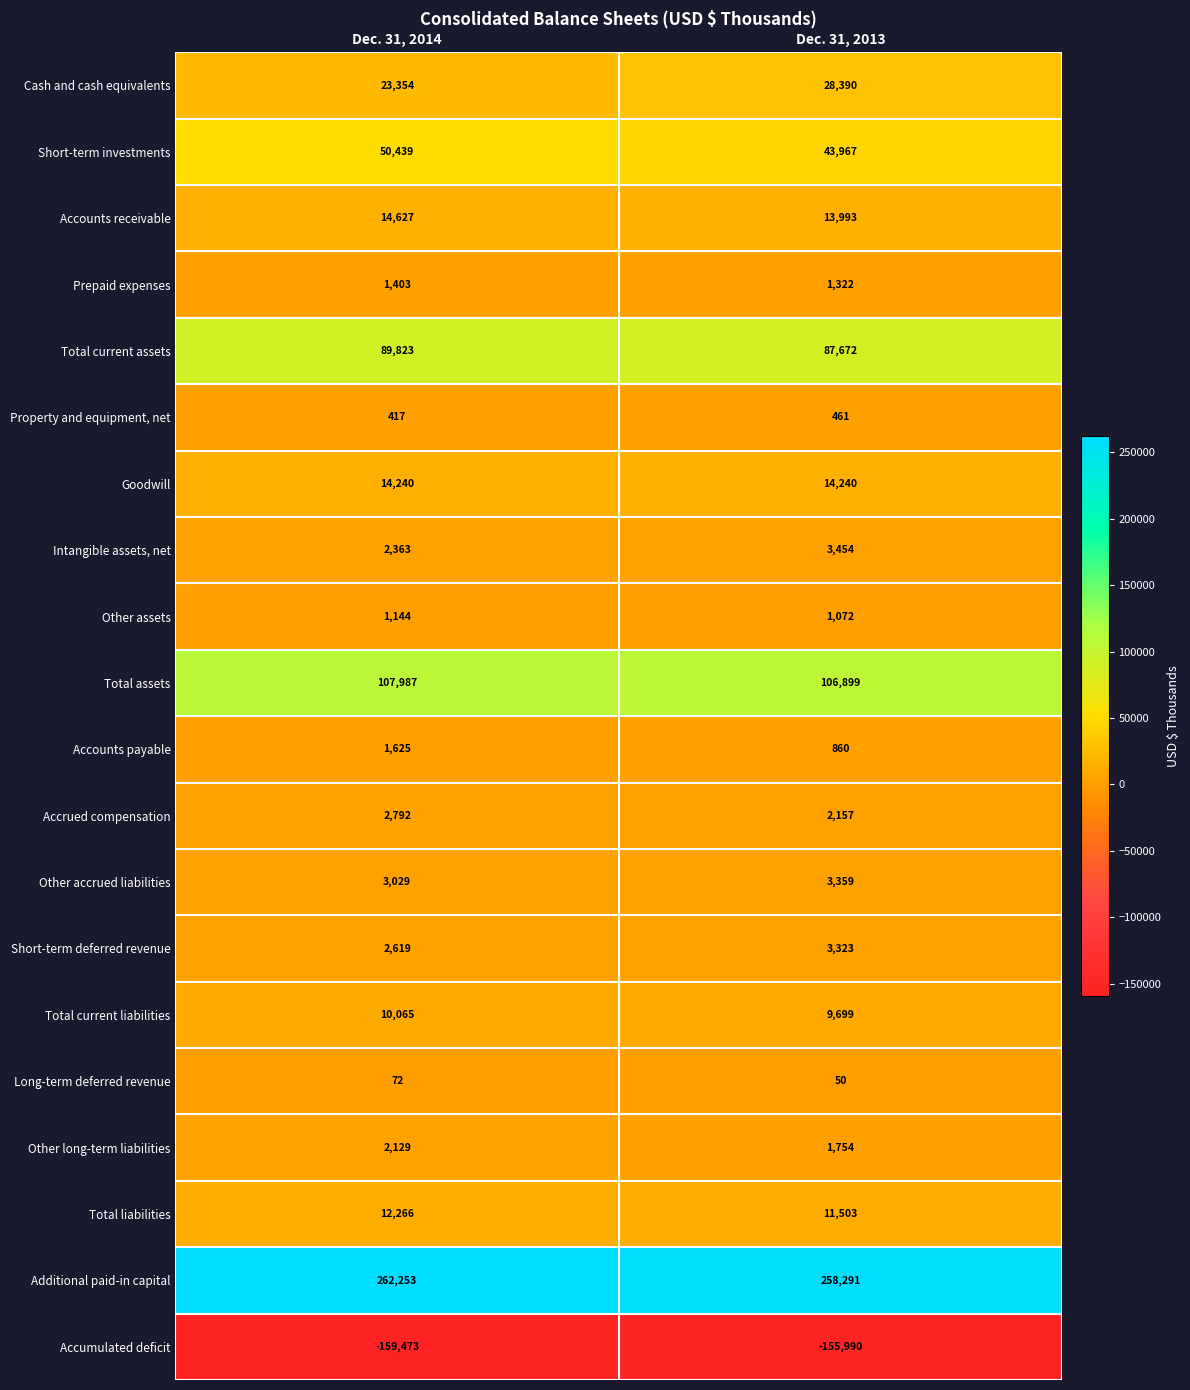

The value of Accounts payable at Dec. 31, 2013 is 860. True or false?

True